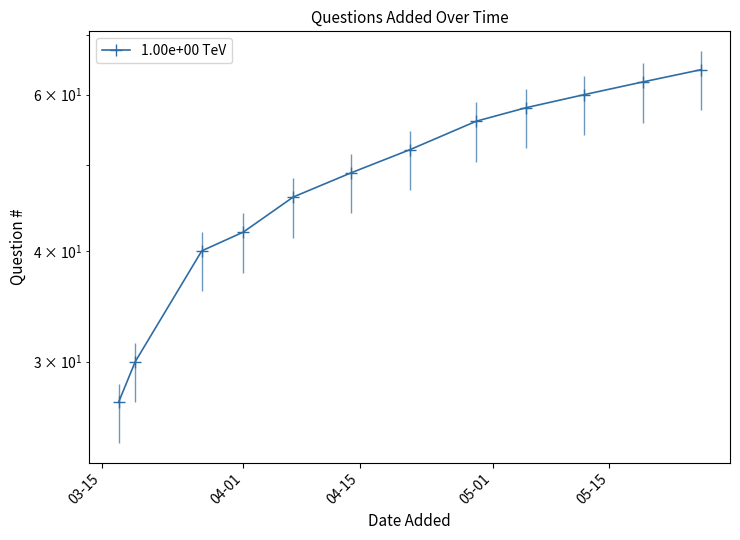

True or false: the data has more than 0 interior local peaks.

False